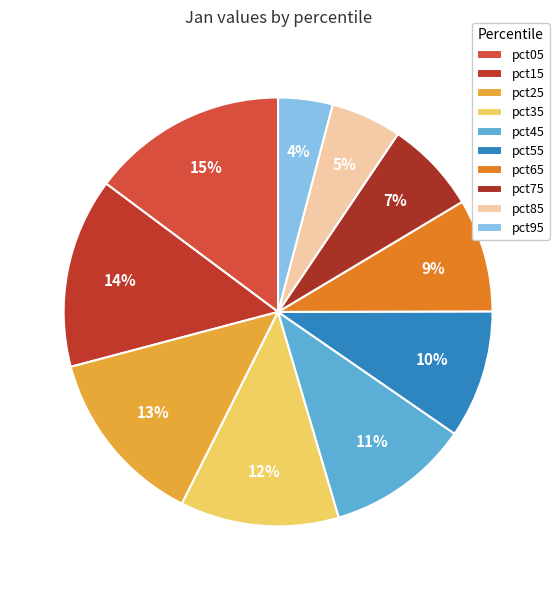

What is the ratio of the value at pct85 to the value at pct05?

0.4